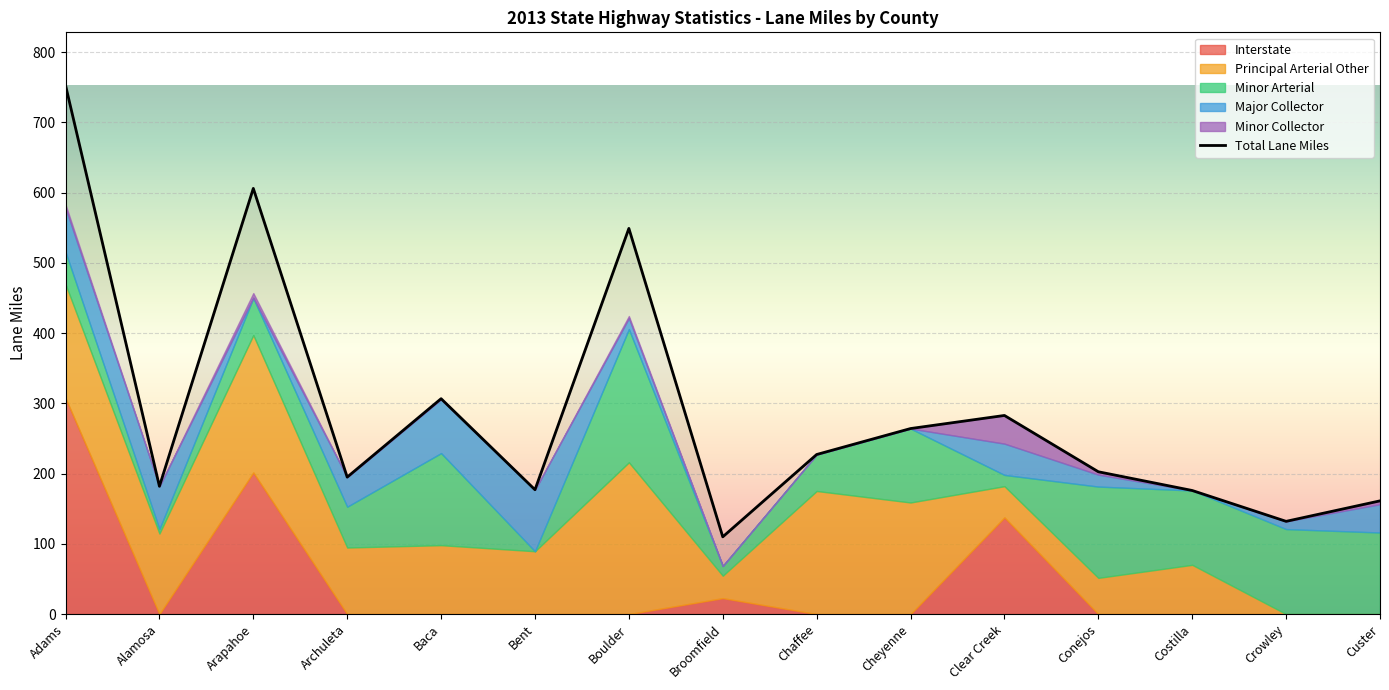

The Total Lane Miles series shows 266.6 at Archuleta. True or false?

False